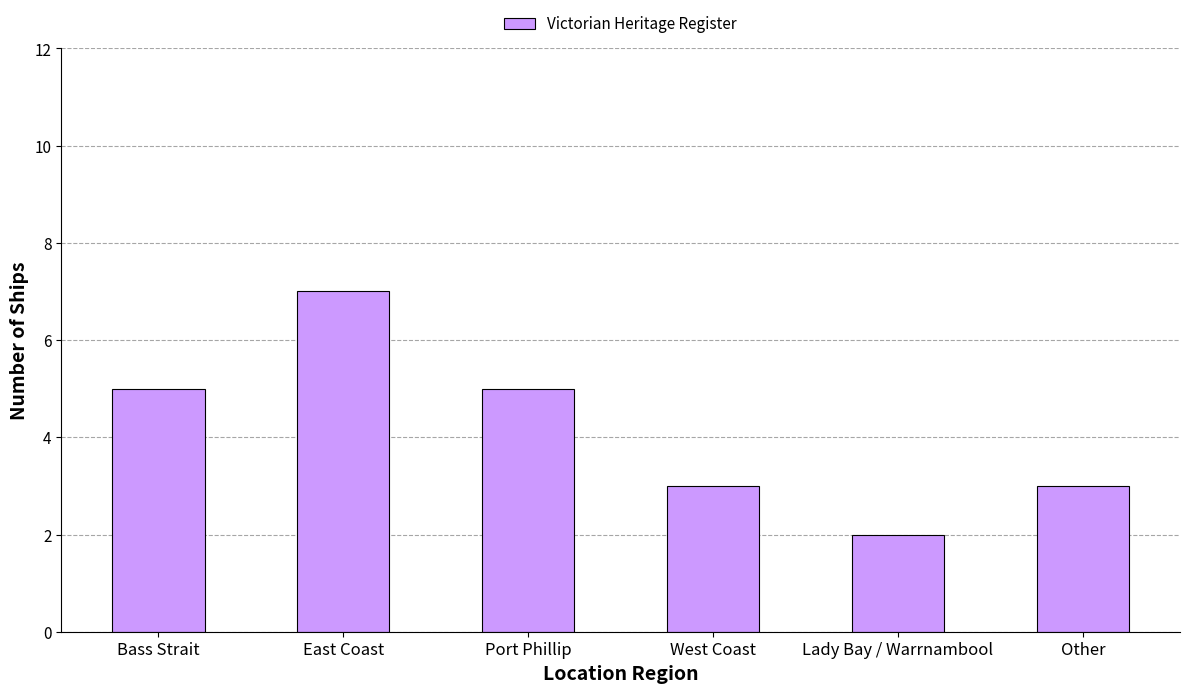

The value at West Coast is 2. True or false?

False